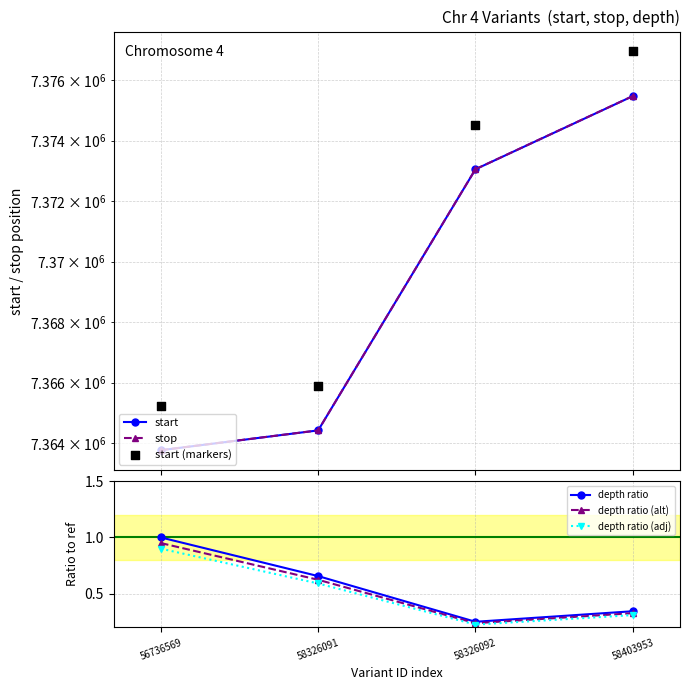

What are all the series names shown in the legend?

start, stop, start (markers), depth ratio, depth ratio (alt), depth ratio (adj)